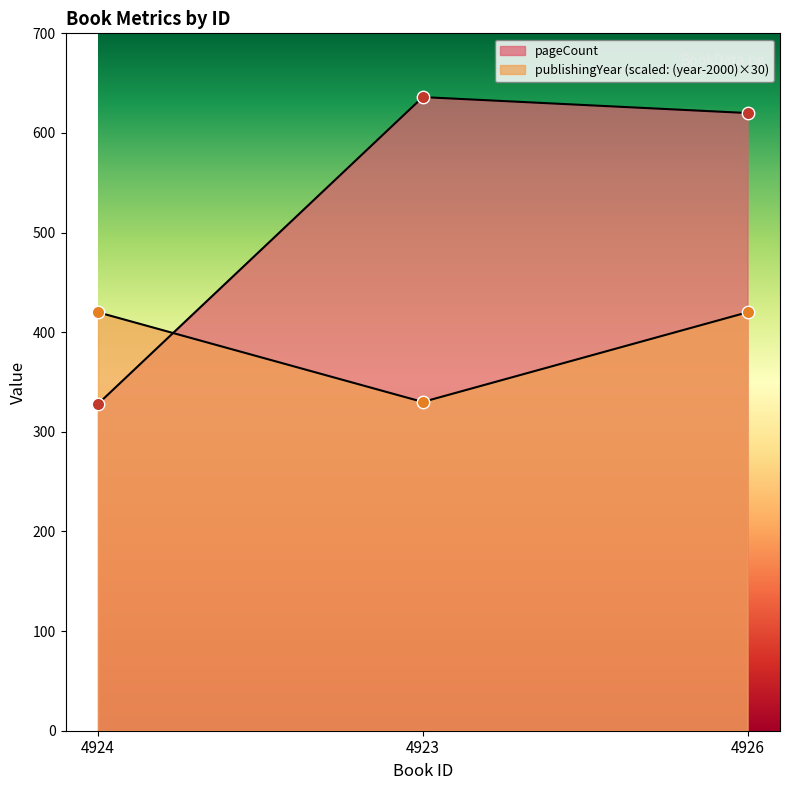

Is the value of pageCount at 4926 greater than the value of publishingYear at 4924?

Yes